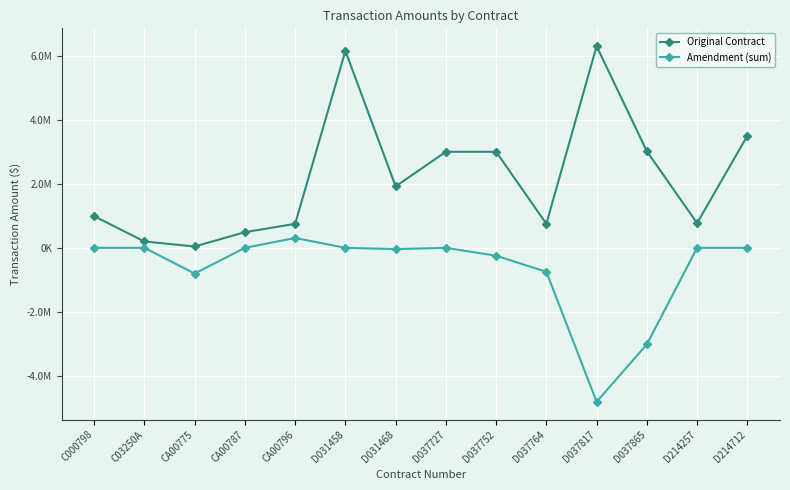

True or false: Amendment (sum) has a value of -1298952.4 at CA00775.

False